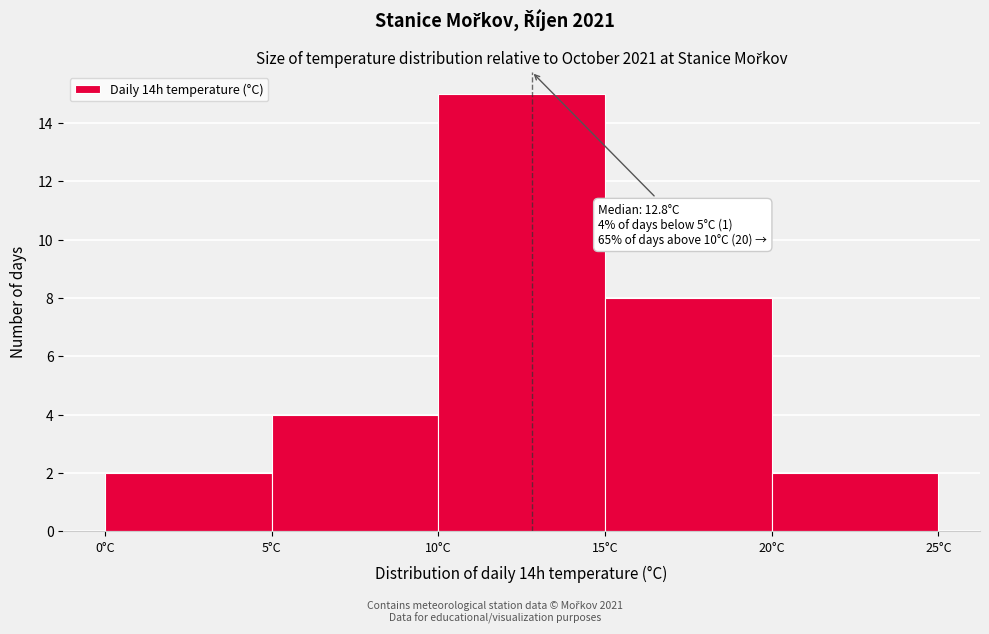

Which range on the x-axis has the tallest bar?

10 to 15